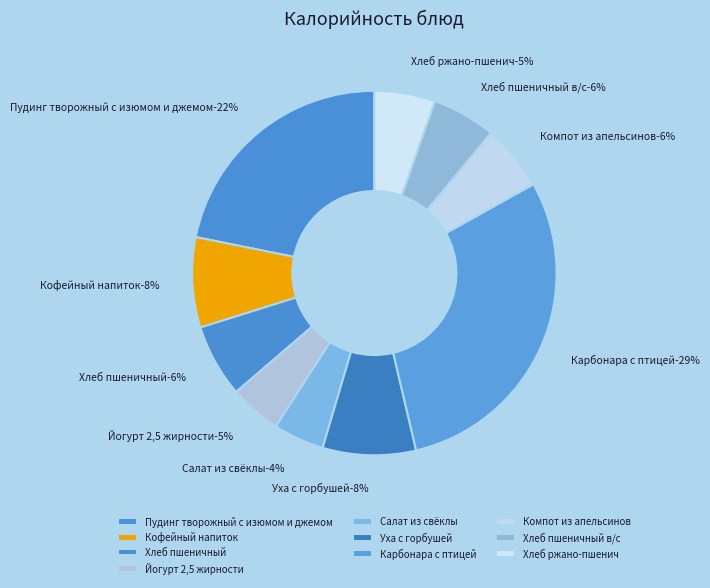

What percentage do Уха с горбушей and Салат из свёклы together represent?

12.8%